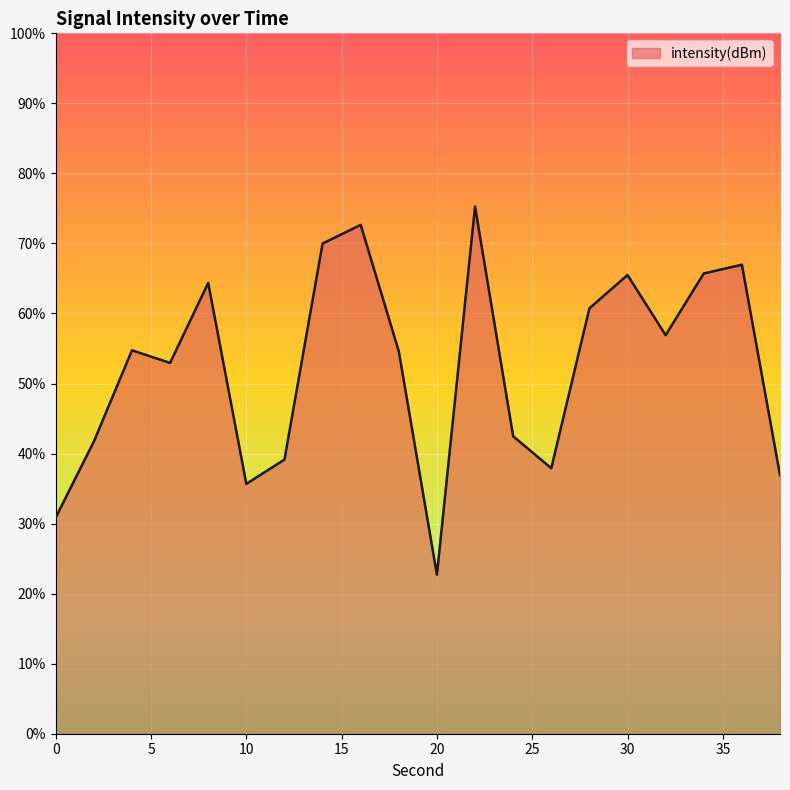

What is the maximum value shown in the chart?

75.3